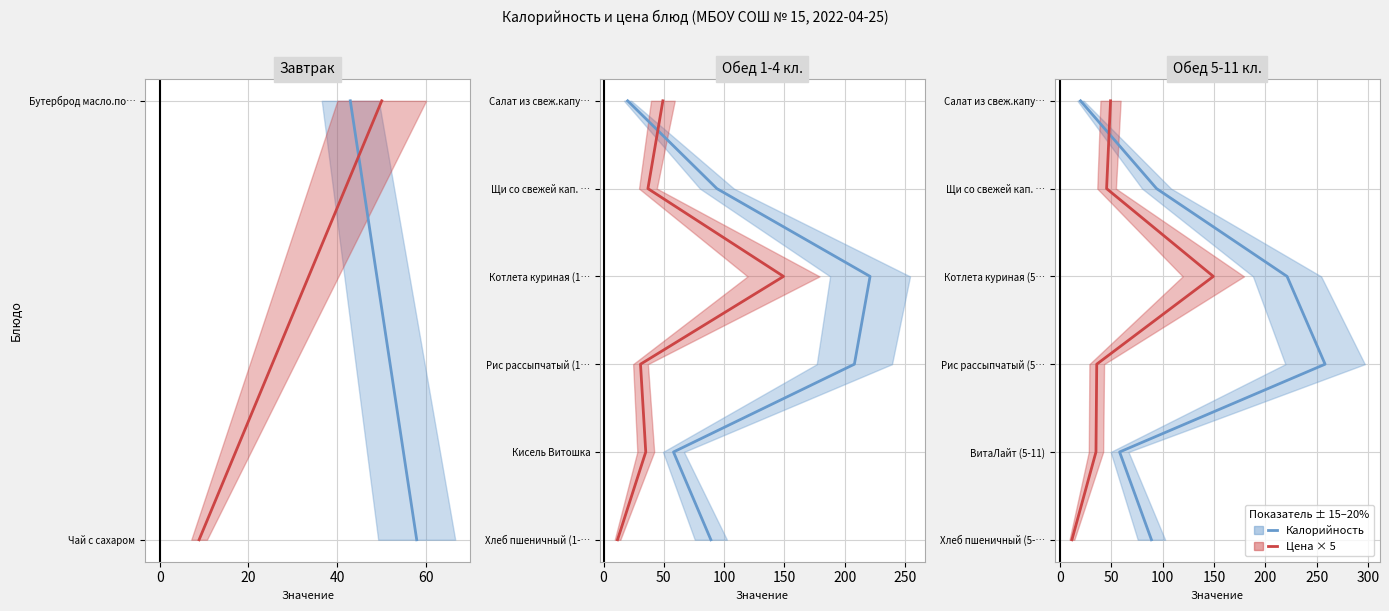

What is the difference between the Калорийность (ккал) values at 80 and 20?

3